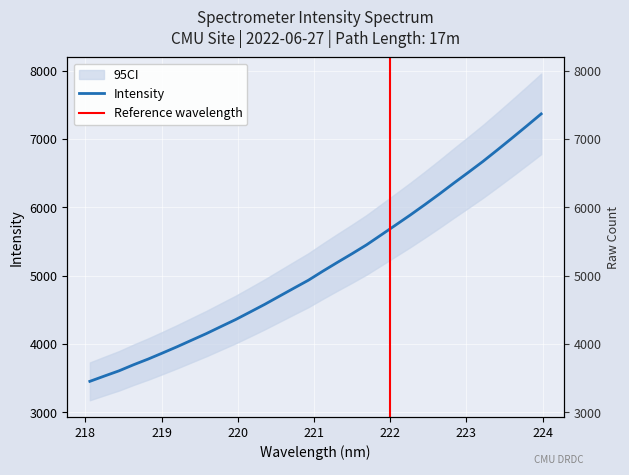

True or false: there are more than 0 points higher than both neighbors.

False